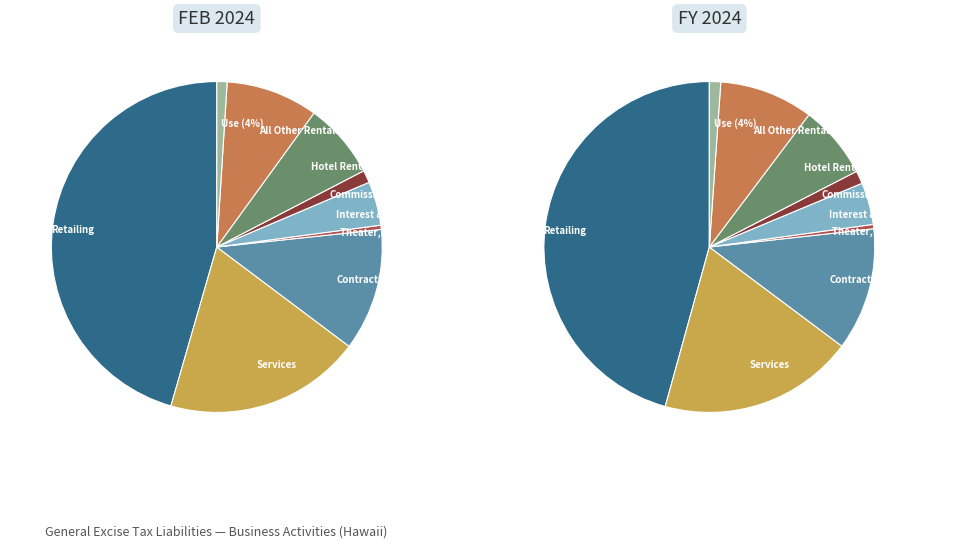

Does any single category account for the majority?

No